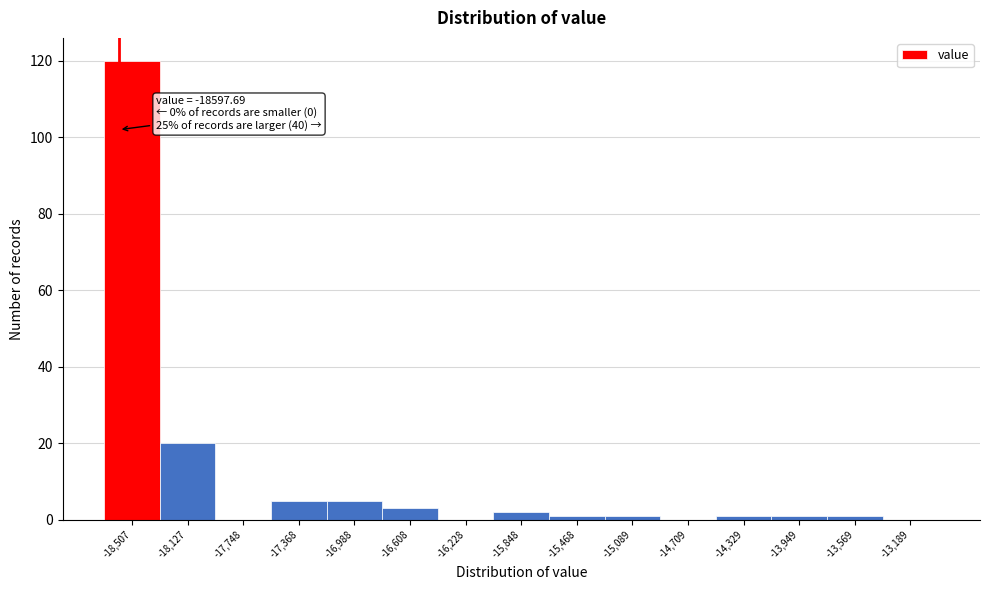

Which range on the x-axis has the tallest bar?

-18700 to -18300